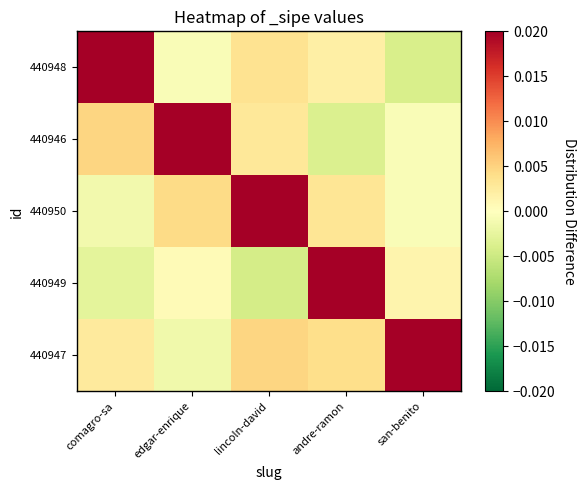

At how many categories does at least one series exceed 0?

5